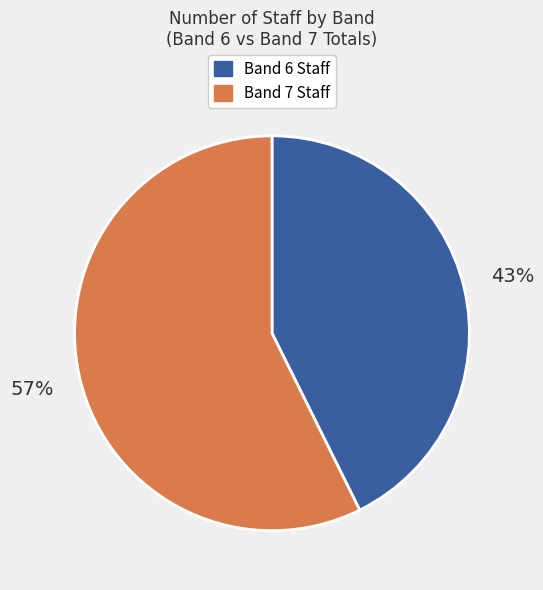

Rank the categories by value from lowest to highest.

Band 6 Staff, Band 7 Staff